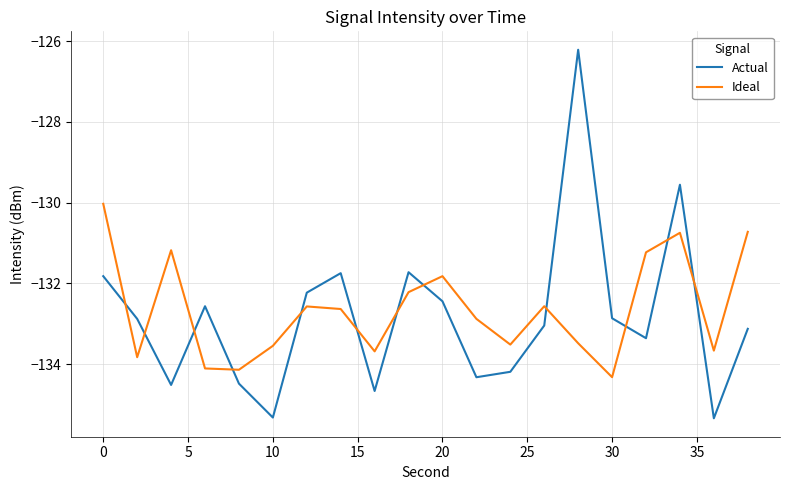

Is this an area chart (filled region under the line)?

No